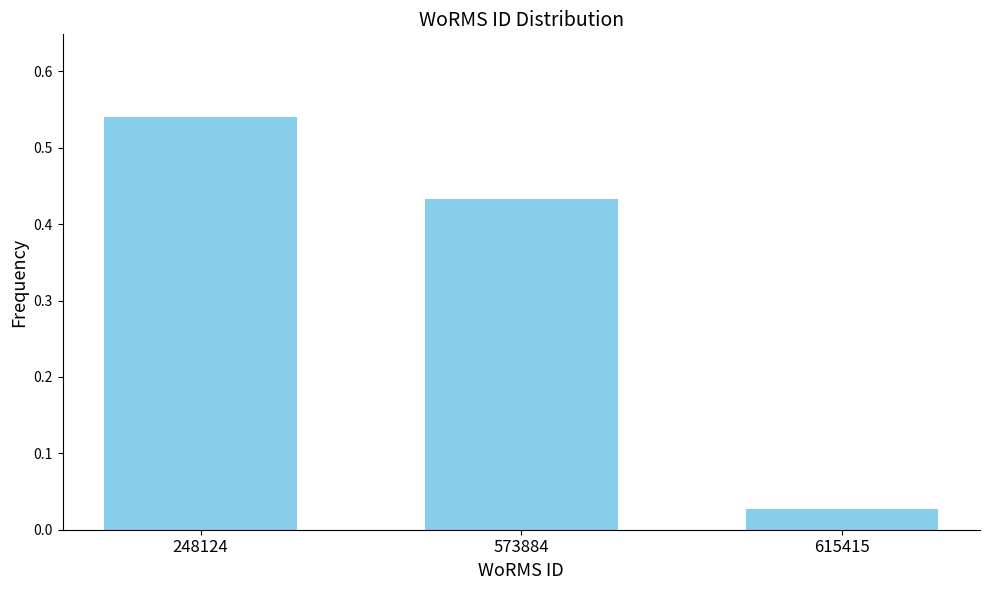

What is the sum of all values?

1.0